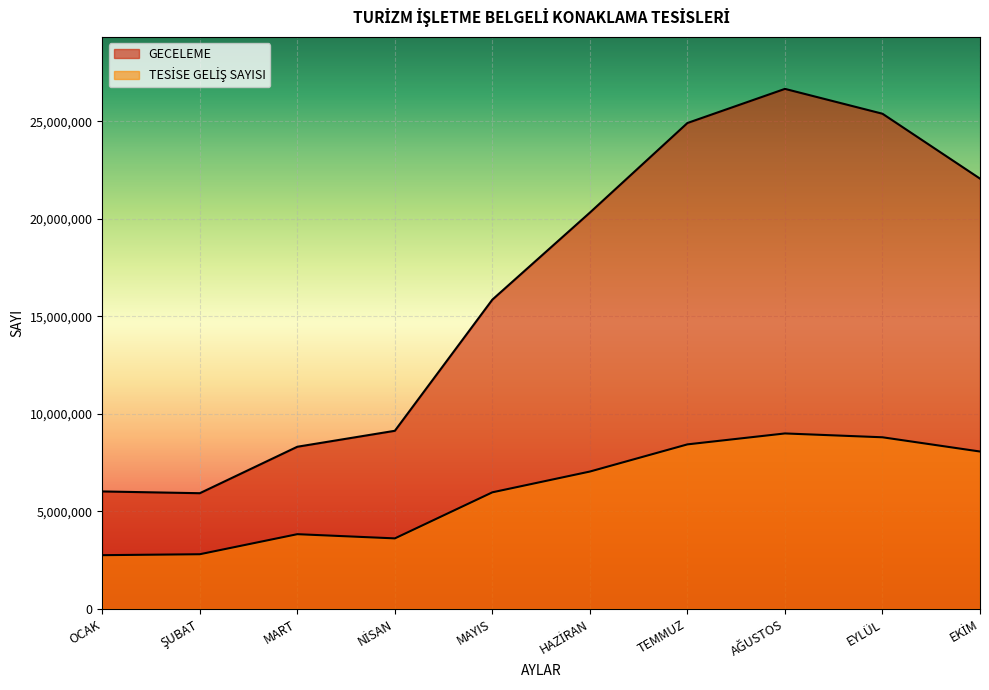

Which has a higher value, EYLÜL or EKİM?

EYLÜL